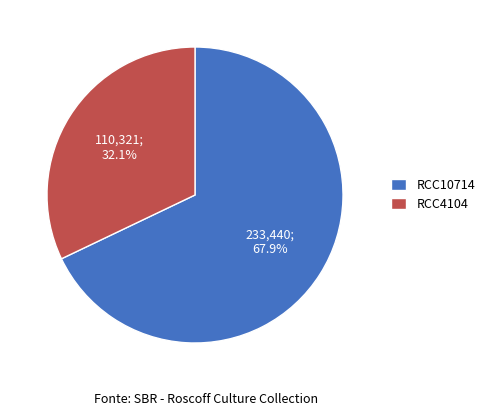

Is RCC4104 the majority of the pie?

No